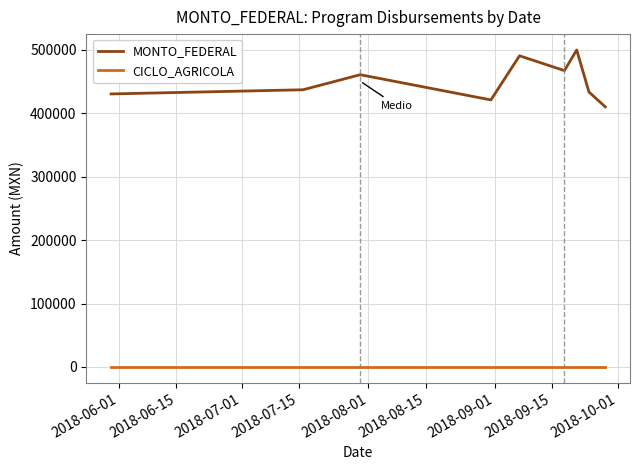

What is the average value of the MONTO_FEDERAL series?

450253.7